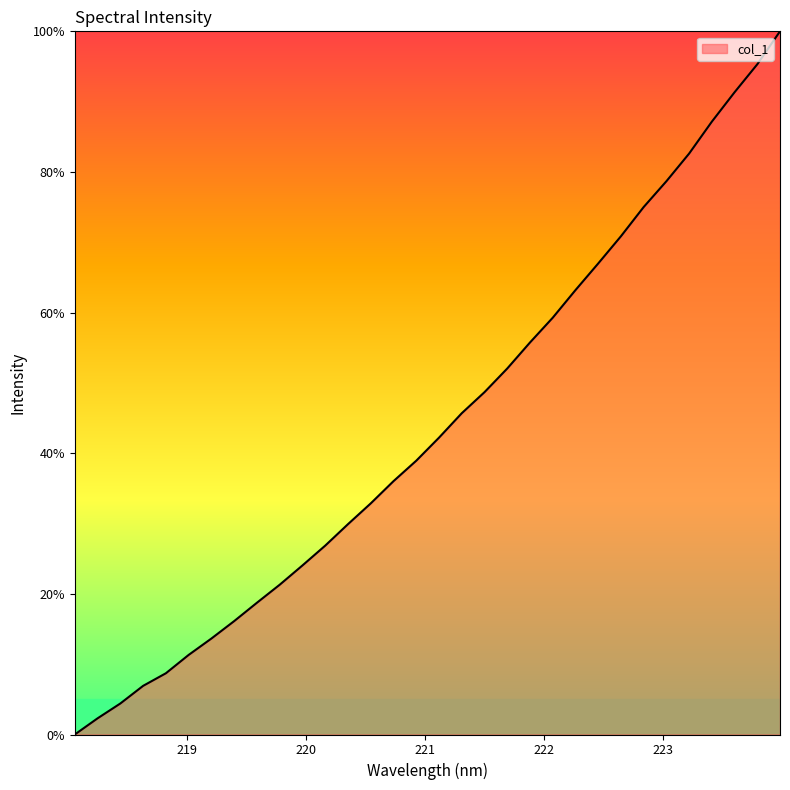

Does the chart have visible grid lines?

No